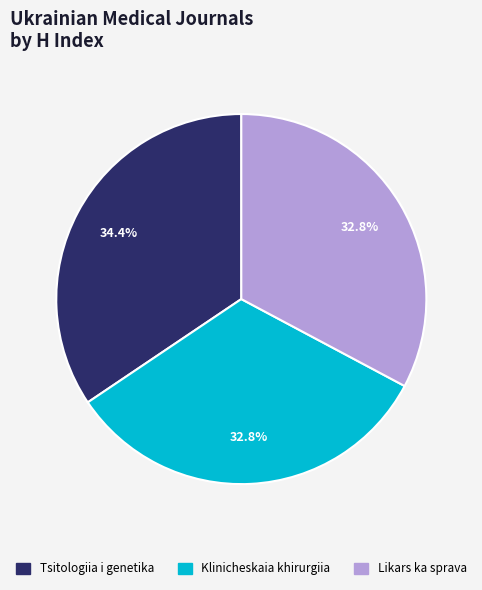

How many segments does this pie chart have?

3